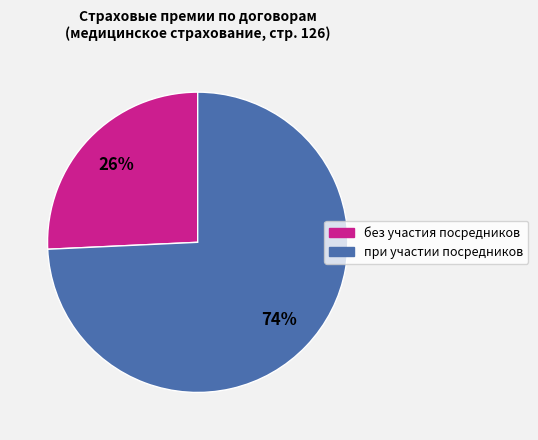

What is the largest slice in the pie chart?

при участии посредников